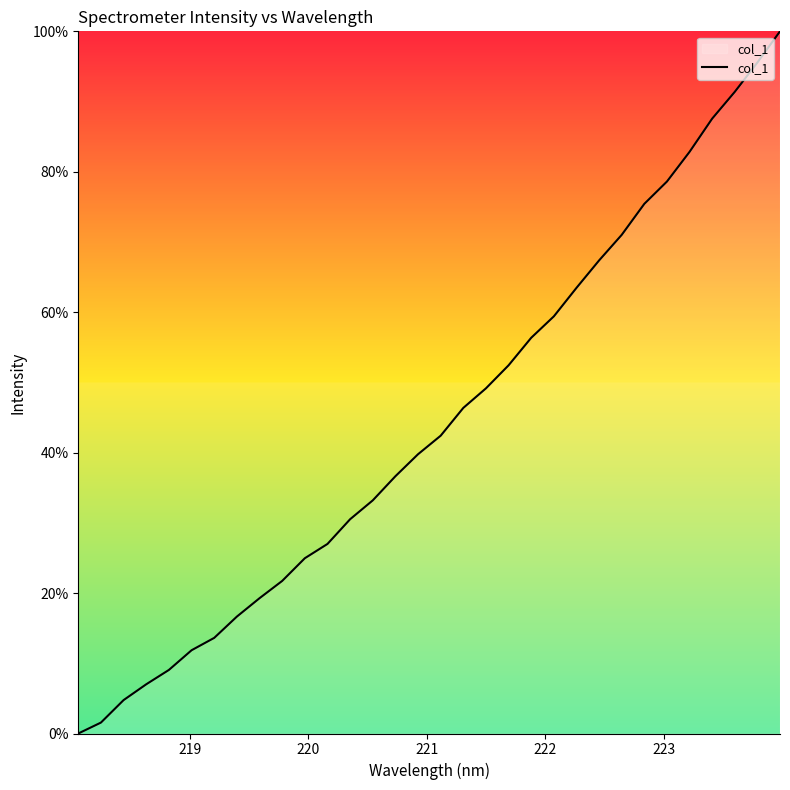

How many lines are shown in the chart?

1